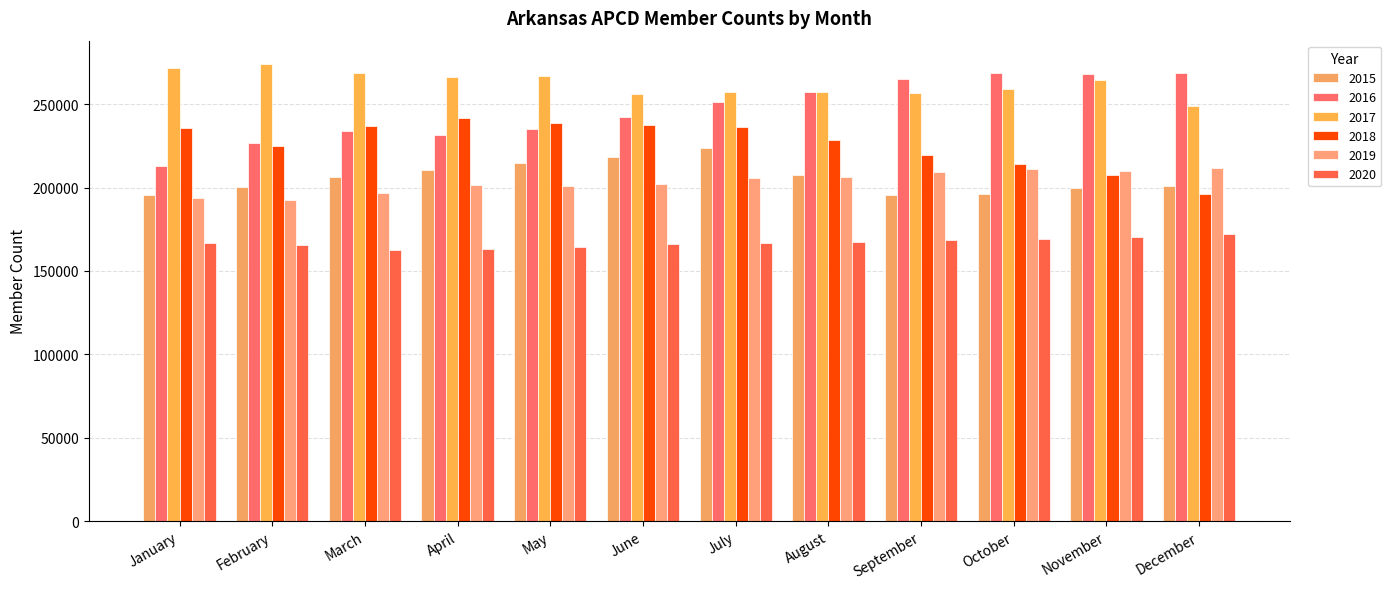

How many bars are there in total?

72